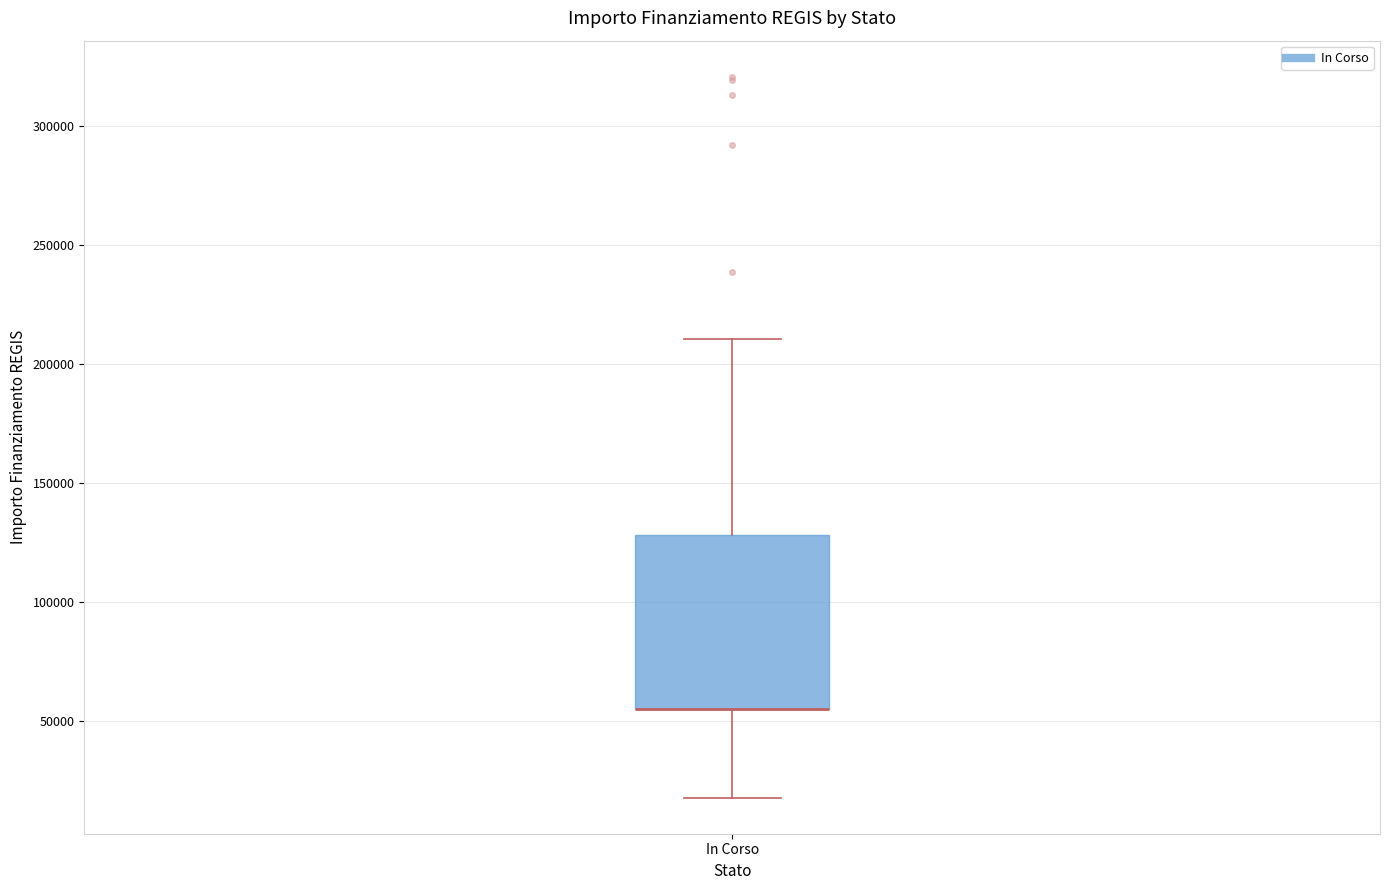

Read this box plot against the y-axis: the position of the median line, the range covered by the box, and the ends of both whiskers. The values are not printed on the chart, so give them approximately, as read against the axis.

median 55000 (drawn on the box's lower edge), box 55000 to 130000, whiskers 20000 to 210000